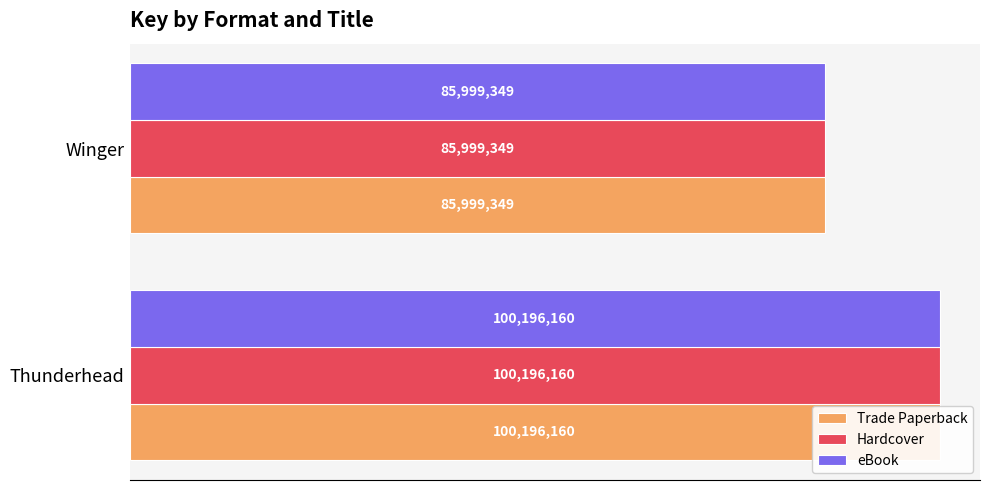

At how many categories does at least one series exceed 90031545?

1